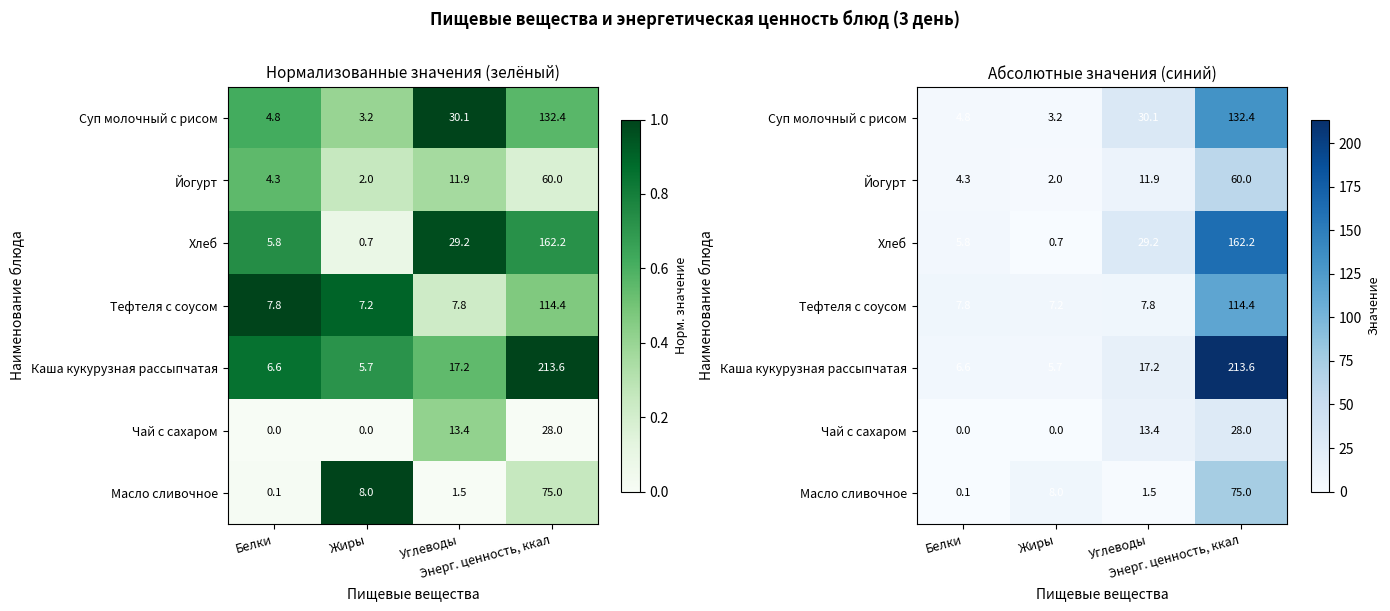

Is it true that Масло сливочное equals 13.3 at Жиры?

False